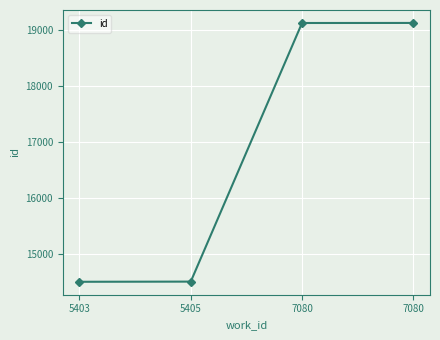

How many series are shown in this chart?

1